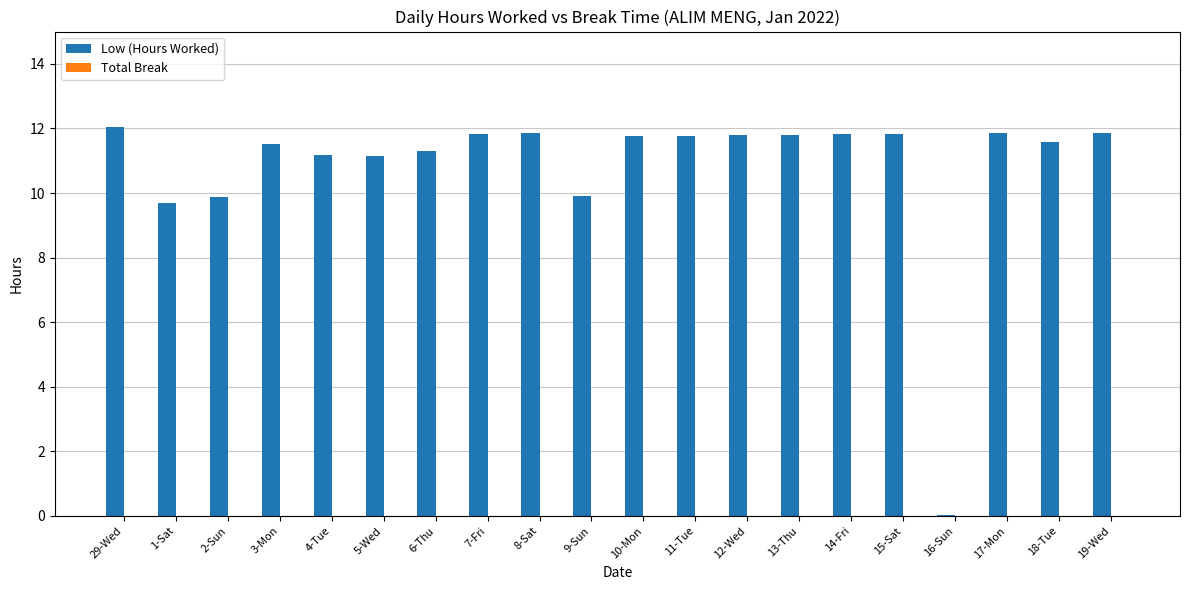

Between 17-Mon and 3-Mon, which is larger?

17-Mon